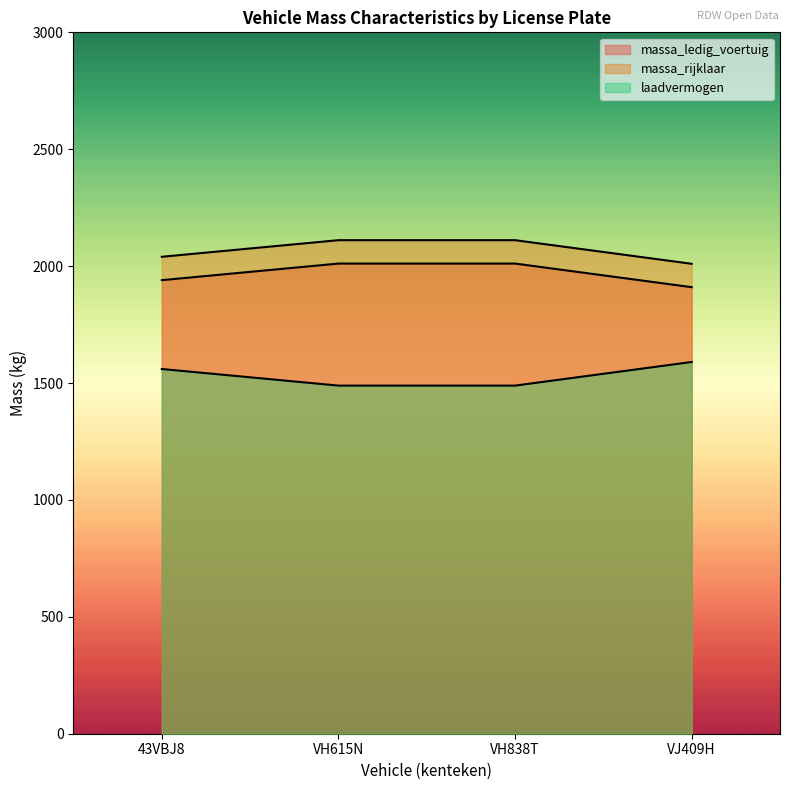

What is the spread (max minus min) of values at VJ409H?

420